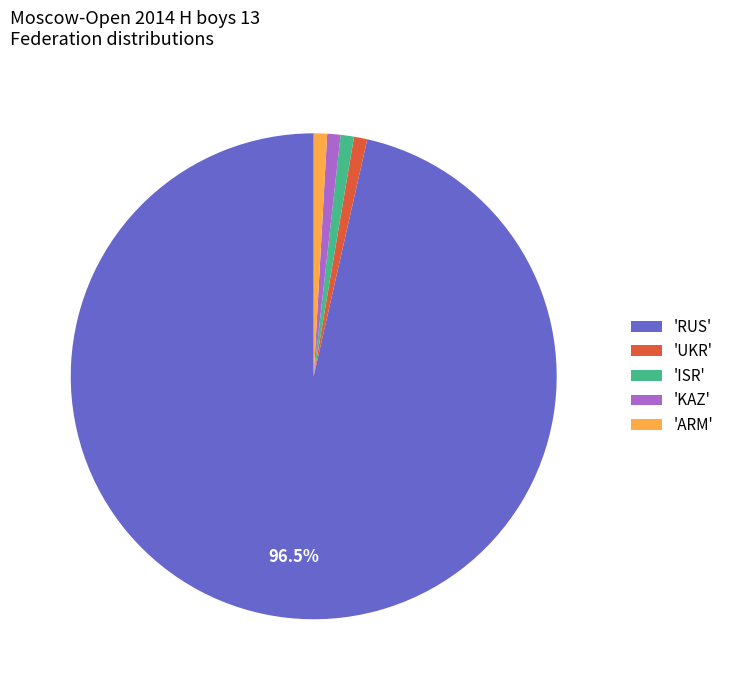

Count the number of slices in the pie.

5